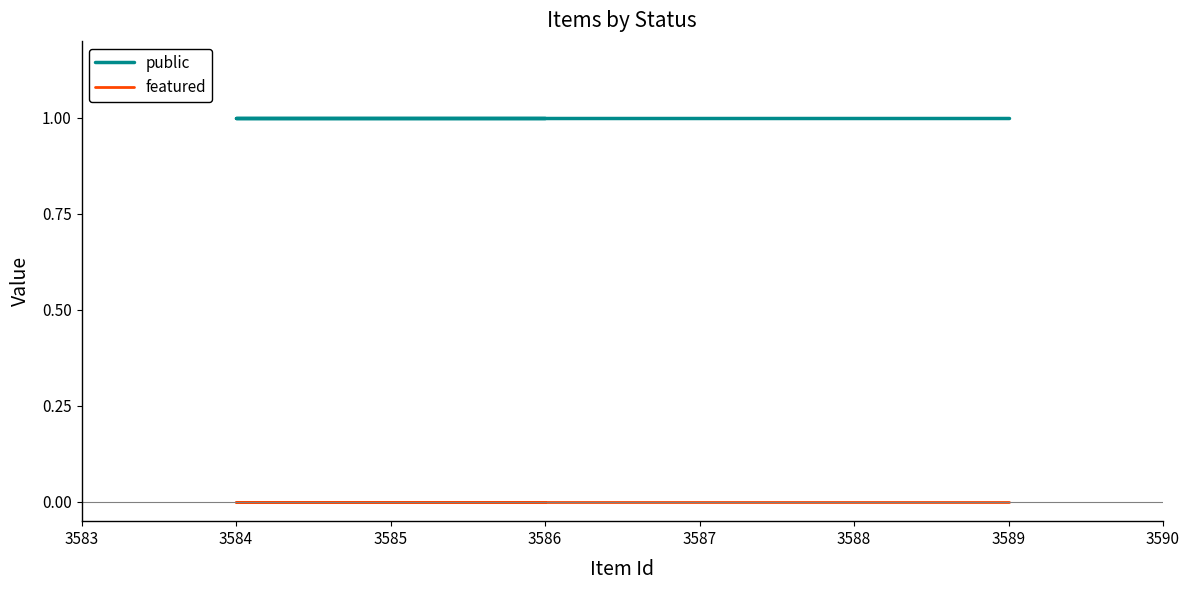

What are all the series names shown in the legend?

public, featured